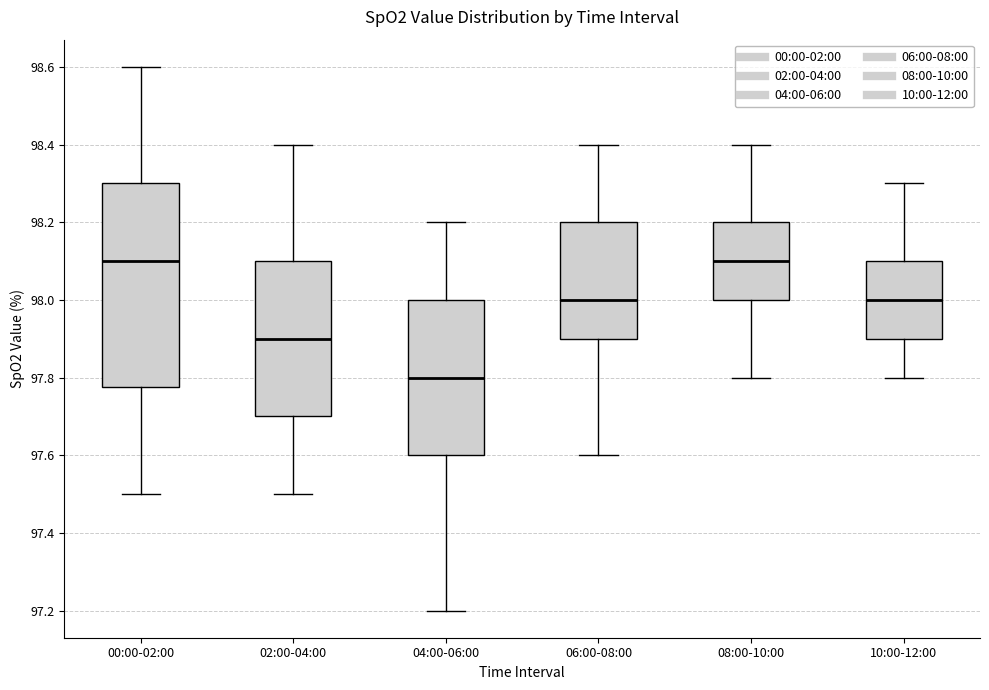

Reading left to right, read every box against the y-axis: the position of its median line, the range the box covers, and the ends of its whiskers. The values are not printed on the chart, so give them approximately, as read against the axis.

00:00-02:00: median 98.10, box 97.78 to 98.30, whiskers 97.50 to 98.60
02:00-04:00: median 97.90, box 97.70 to 98.10, whiskers 97.50 to 98.40
04:00-06:00: median 97.80, box 97.60 to 98.00, whiskers 97.20 to 98.20
06:00-08:00: median 98.00, box 97.90 to 98.20, whiskers 97.60 to 98.40
08:00-10:00: median 98.10, box 98.00 to 98.20, whiskers 97.80 to 98.40
10:00-12:00: median 98.00, box 97.90 to 98.10, whiskers 97.80 to 98.30